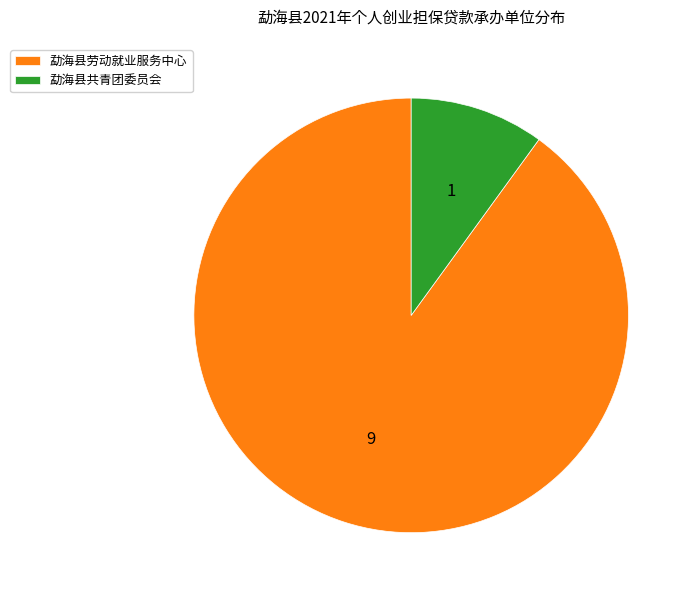

Do 勐海县劳动就业服务中心 and 勐海县共青团委员会 together represent more than half of the pie?

Yes